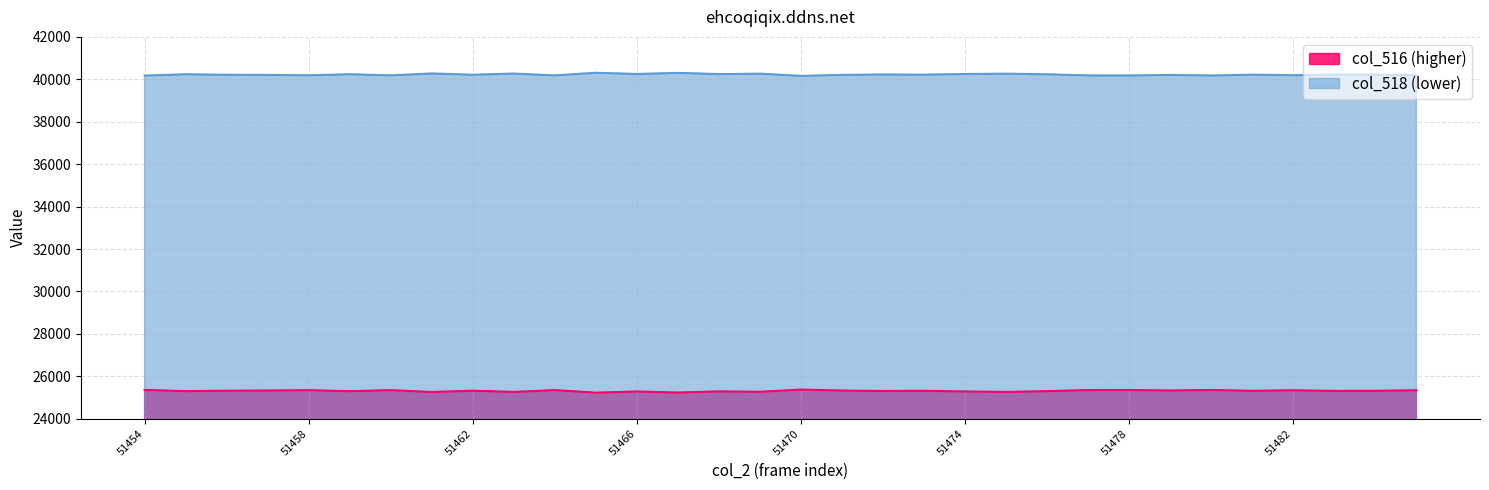

Reading left to right, transcribe all the data shown in this chart.

col_516: 51454=25359	51455=25299	51456=25321	51457=25328	51458=25346	51459=25297	51460=25348	51461=25260	51462=25320	51463=25264	51464=25350	51465=25227	51466=25284	51467=25233	51468=25290	51469=25269	51470=25374	51471=25327	51472=25308	51473=25316	51474=25285	51475=25264	51476=25299	51477=25352	51478=25355	51479=25329	51480=25356	51481=25316	51482=25340	51483=25310	51484=25316	51485=25340
col_518: 51454=40176	51455=40236	51456=40214	51457=40207	51458=40189	51459=40238	51460=40187	51461=40275	51462=40215	51463=40271	51464=40185	51465=40308	51466=40251	51467=40302	51468=40245	51469=40266	51470=40161	51471=40208	51472=40227	51473=40219	51474=40250	51475=40265	51476=40236	51477=40183	51478=40180	51479=40206	51480=40179	51481=40219	51482=40195	51483=40225	51484=40219	51485=40195